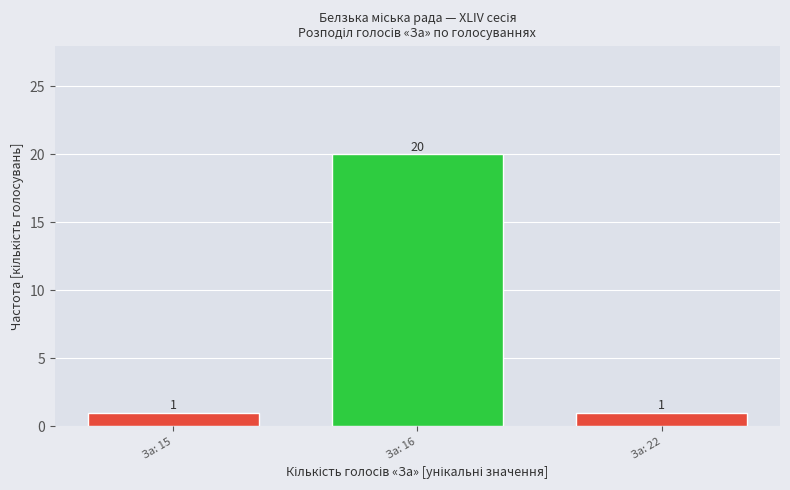

Reading right to left, what are all the values shown in this chart?

За: 22=1	За: 16=20	За: 15=1